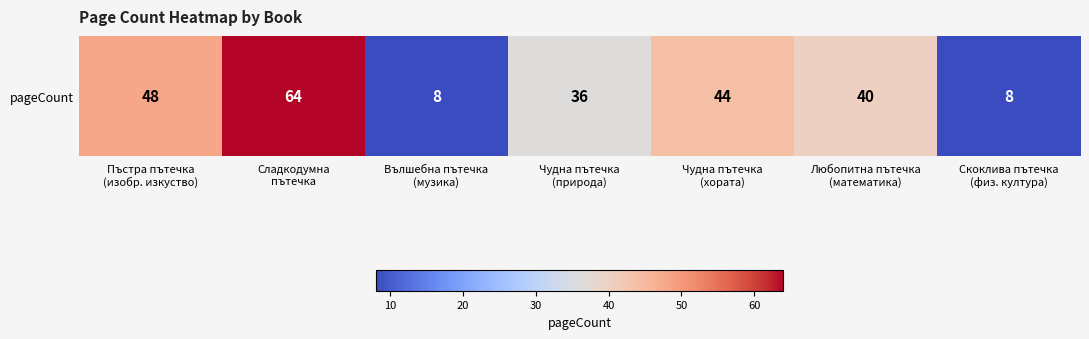

Reading left to right, list all the values displayed in this chart.

48	64	8	36	44	40	8